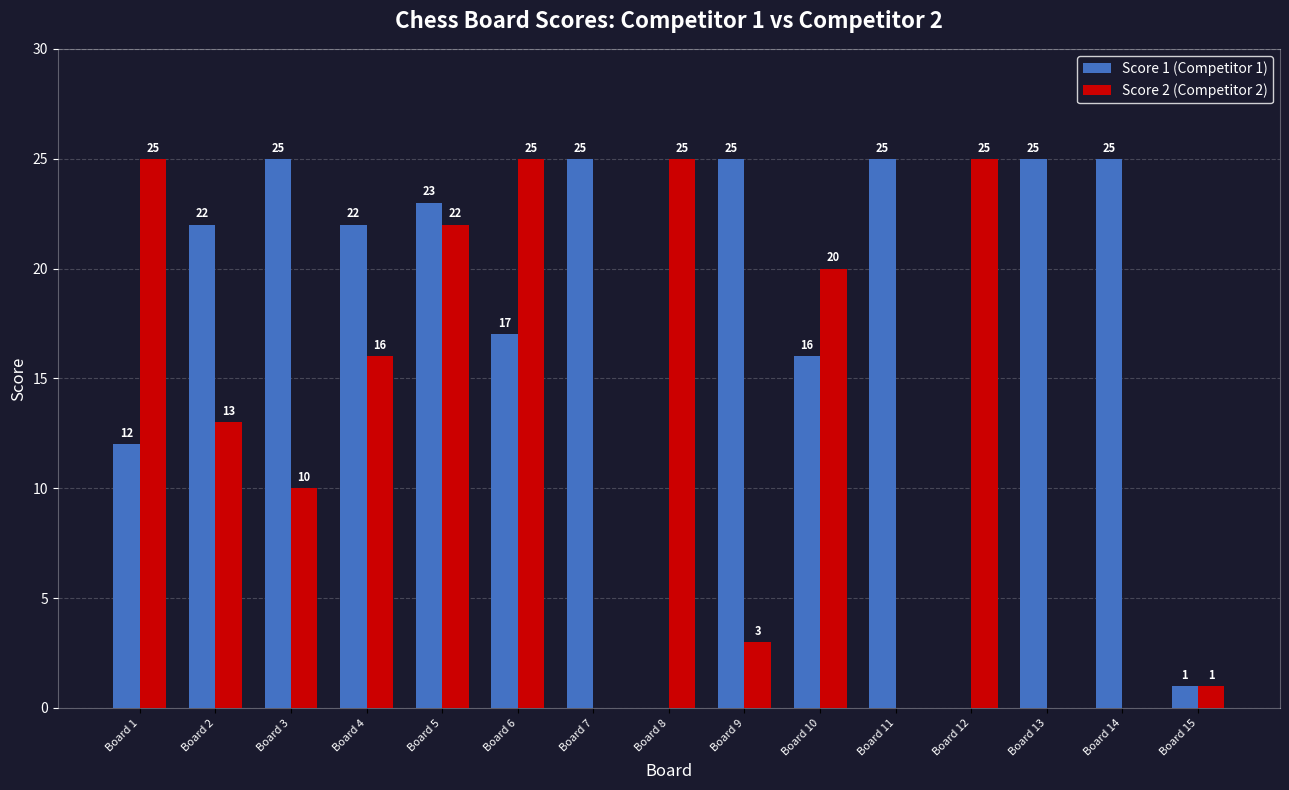

Where does the Score 2 (Competitor 2) series first go above 13?

Board 1